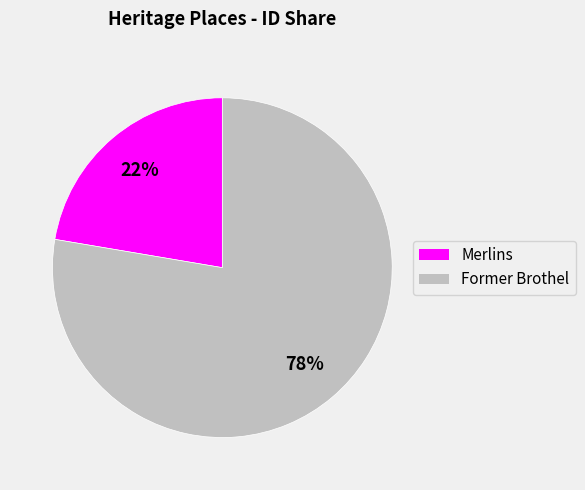

Is it true that Merlins is 22% of the pie?

True